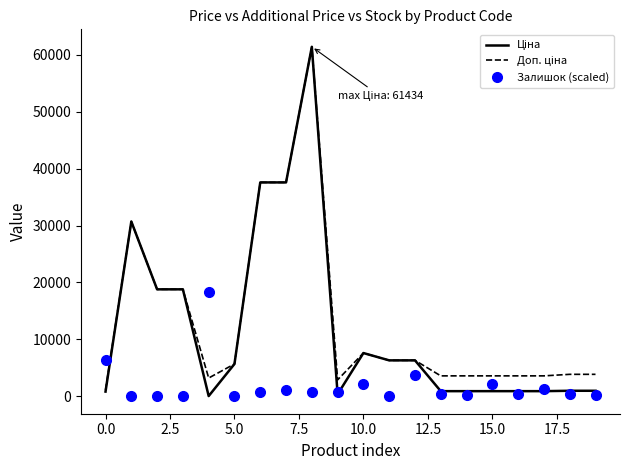

What is the maximum value shown in the chart?

61434.3